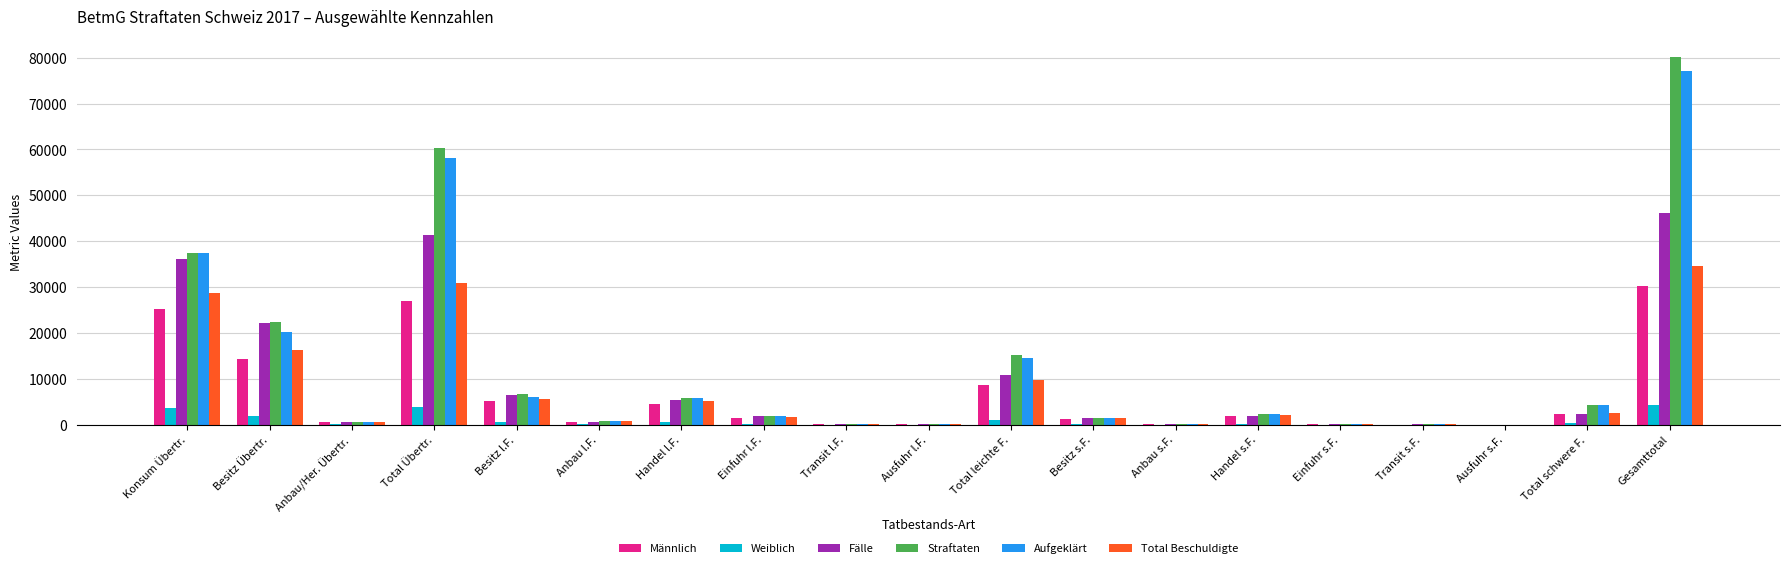

What is the greatest value displayed?

80074